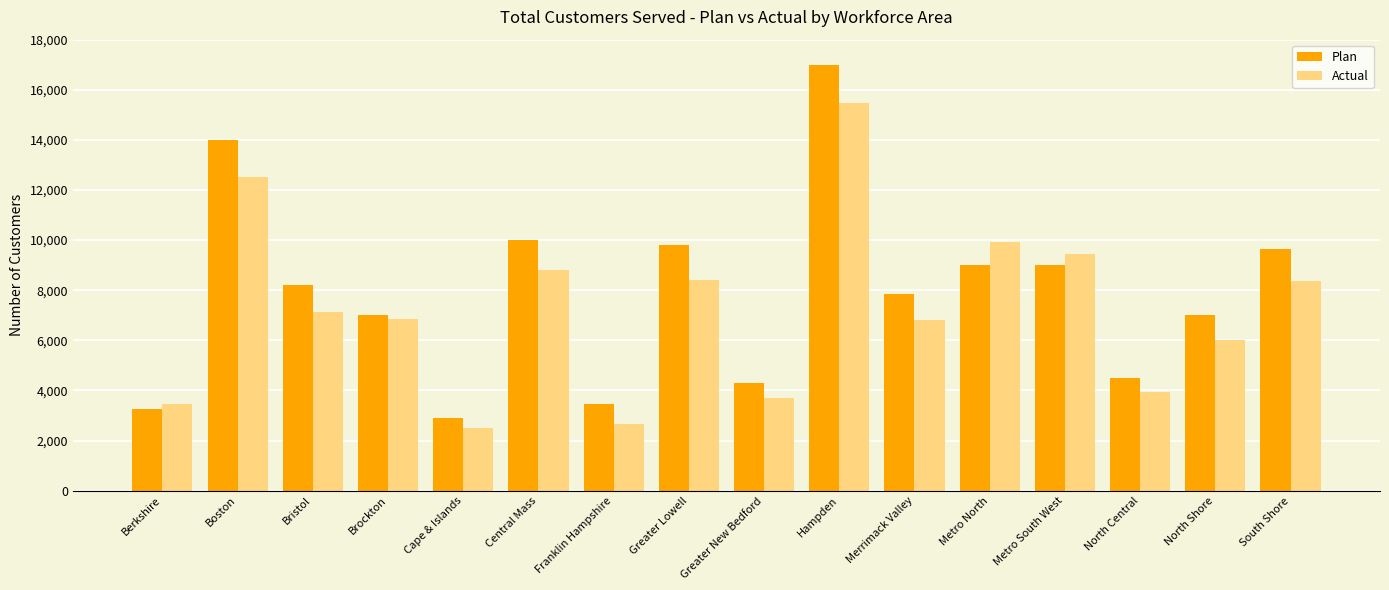

Count the number of data series in this chart.

2